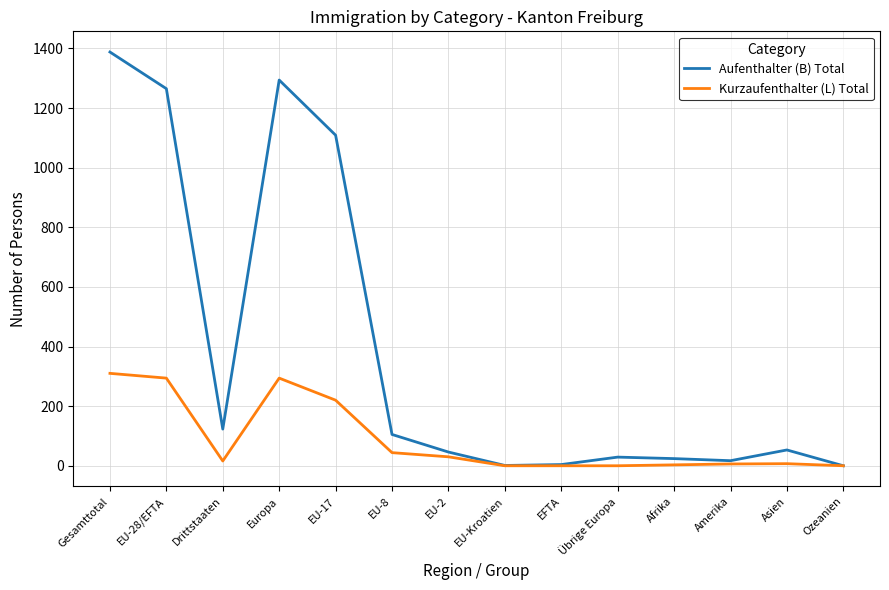

At Drittstaaten, list the series in order from smallest to largest.

Kurzaufenthalter (L) Total, Aufenthalter (B) Total